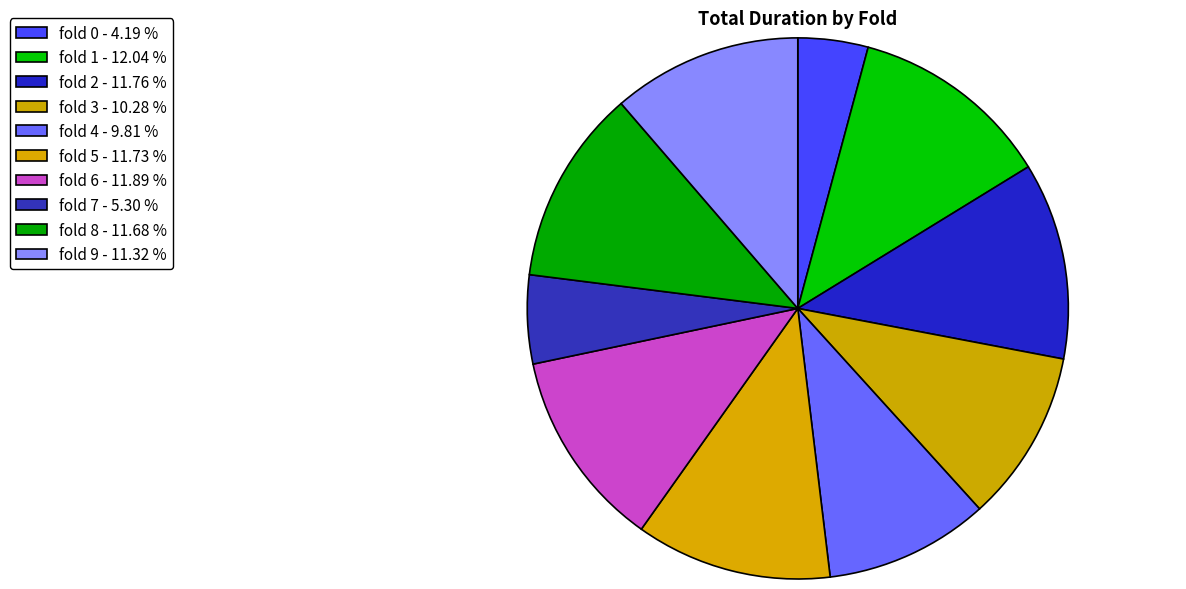

How many segments does this pie chart have?

10